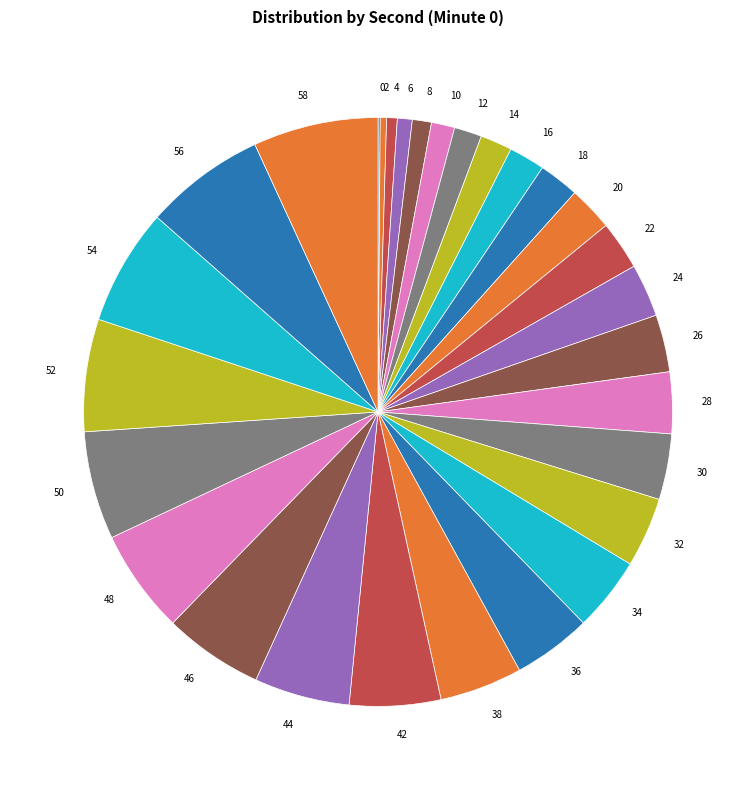

Is there any slice that represents more than half of the pie?

No